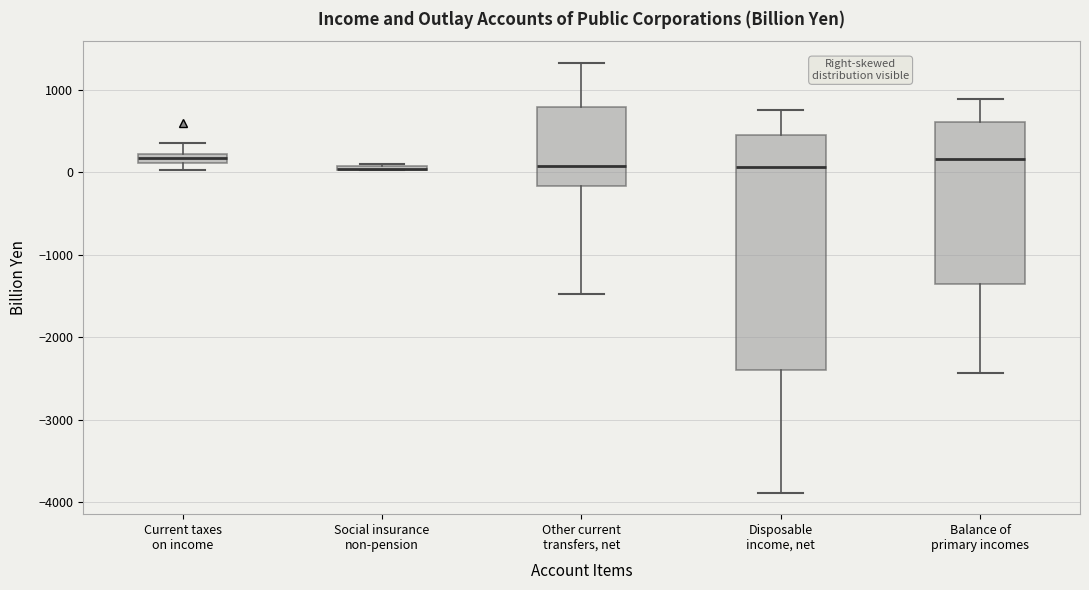

Where is the lower edge of the box for Current taxes on income on the y-axis? The values are not printed on the chart, so give them approximately, as read against the axis.

100